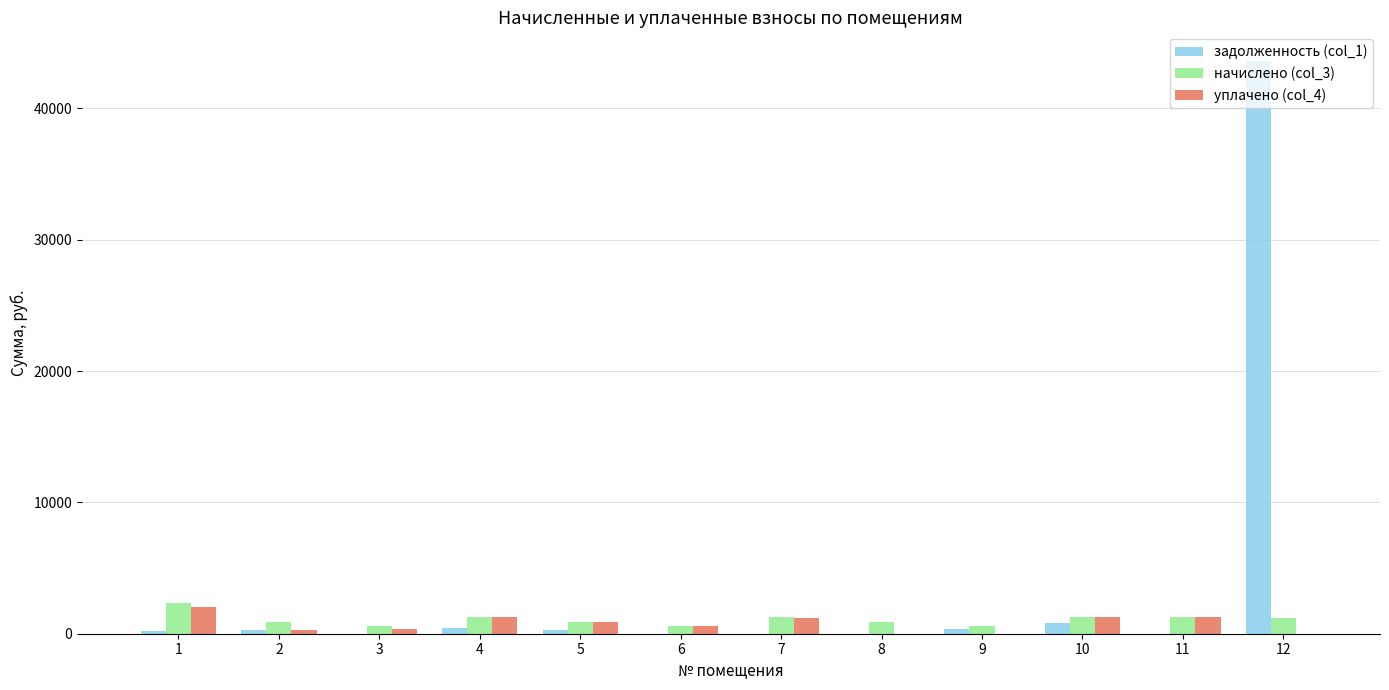

The value of уплачено (col_4) at 4 is 1253.1. True or false?

True